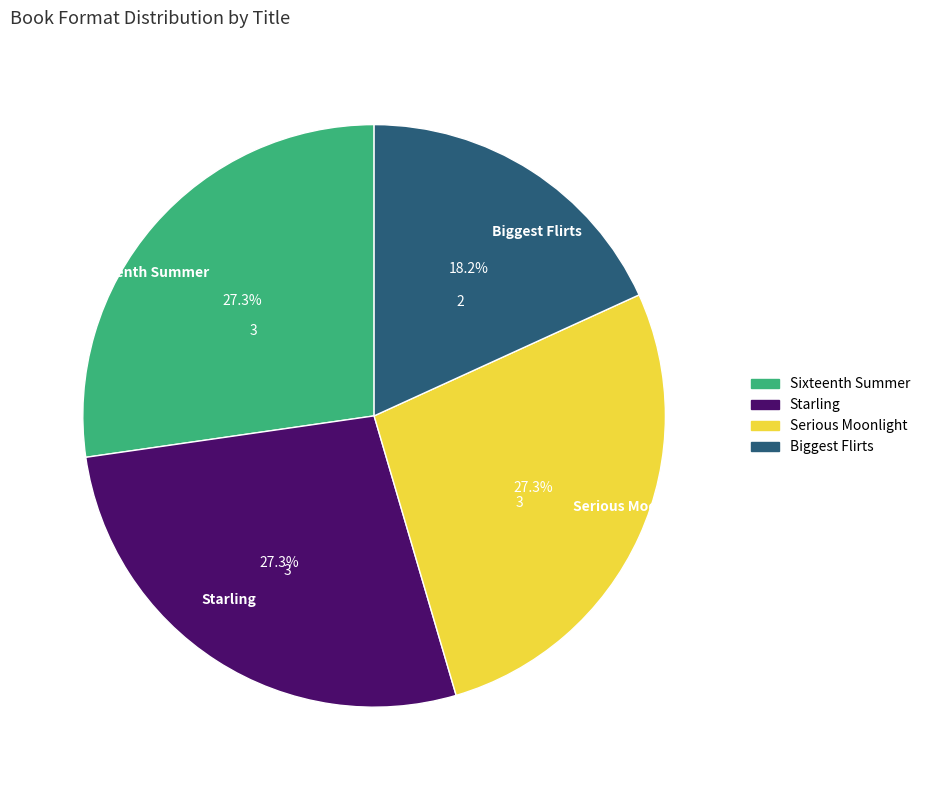

How many segments does this pie chart have?

4